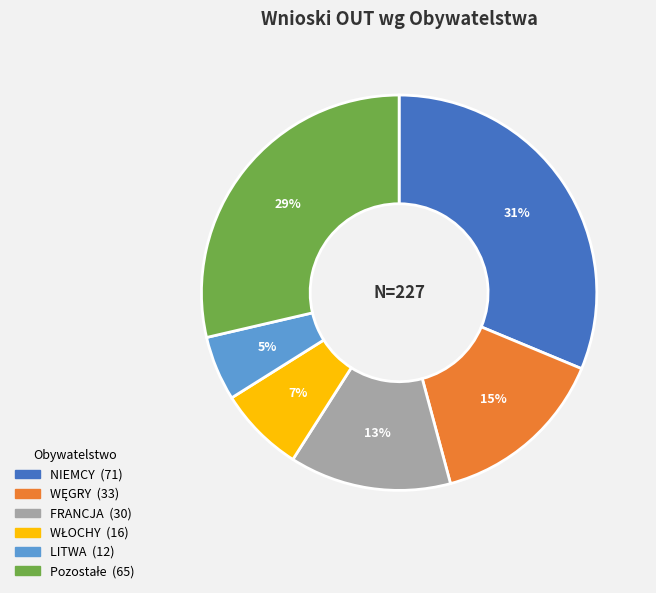

What is the largest slice in the pie chart?

NIEMCY